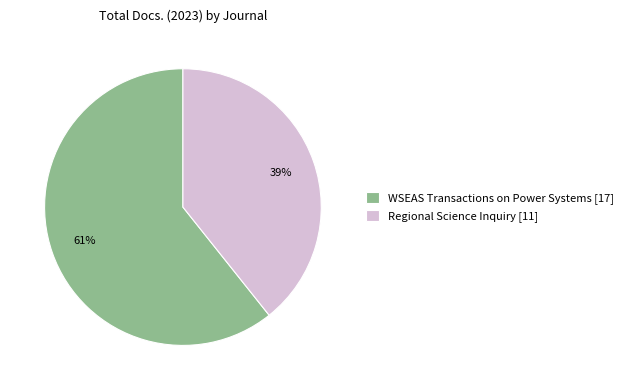

How many segments does this pie chart have?

2